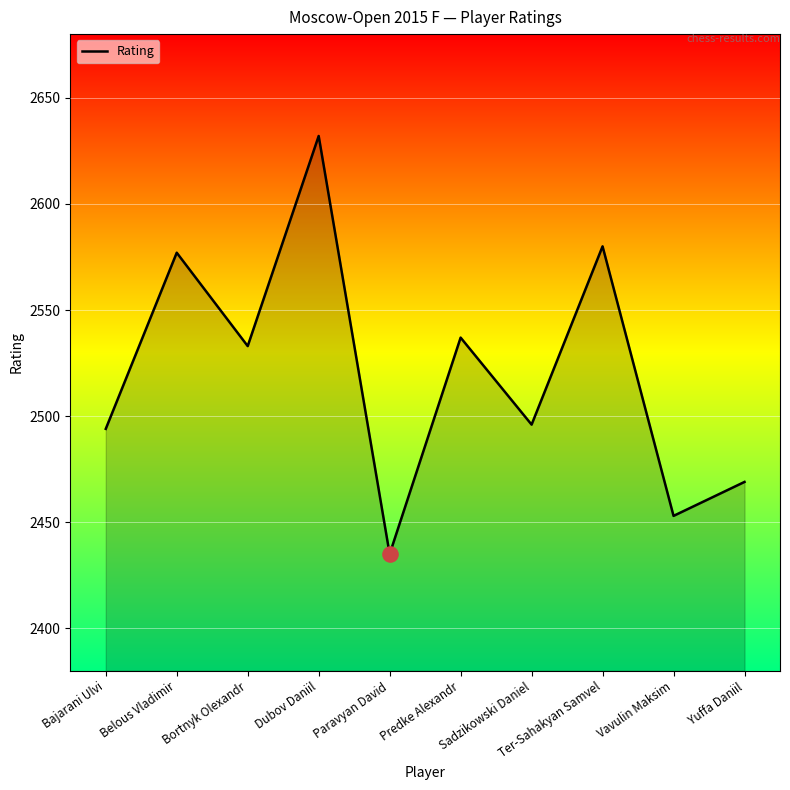

What is the change in value from Paravyan David to Sadzikowski Daniel?

+61